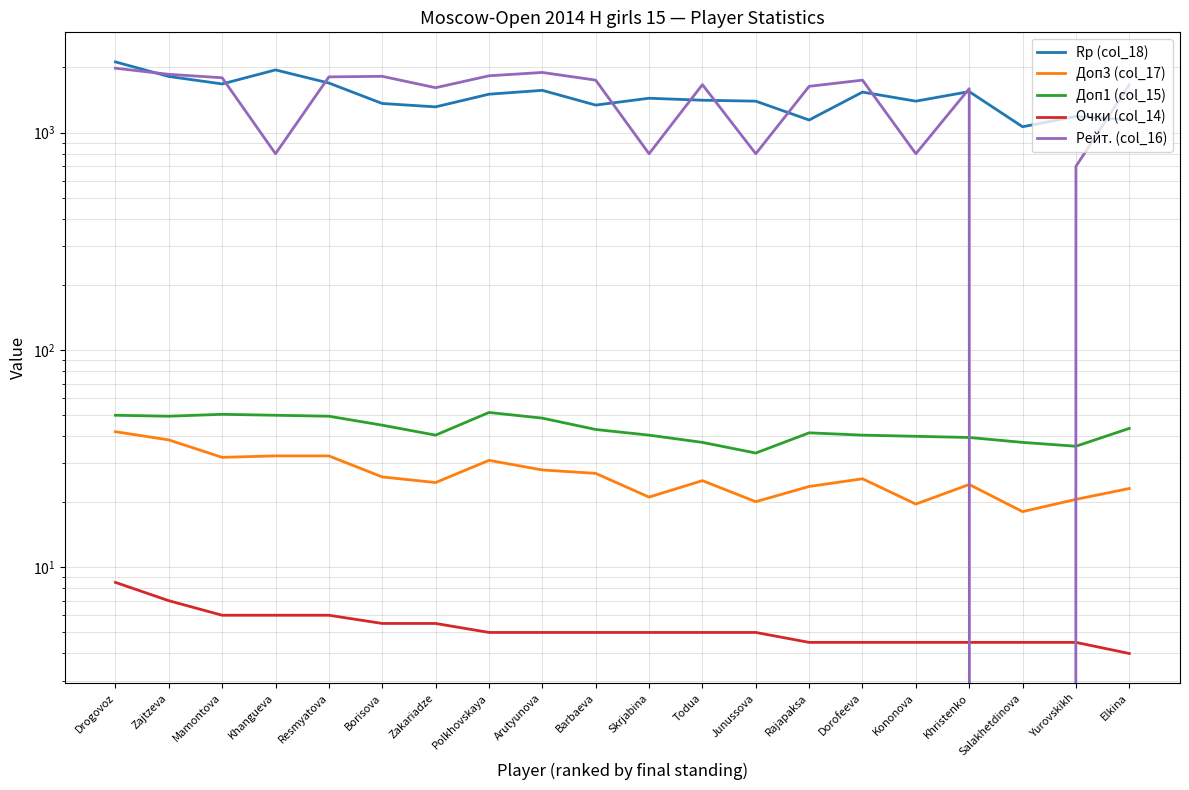

What is the value of the Рейт. (col_16) point at the 11th from the left?

800.0